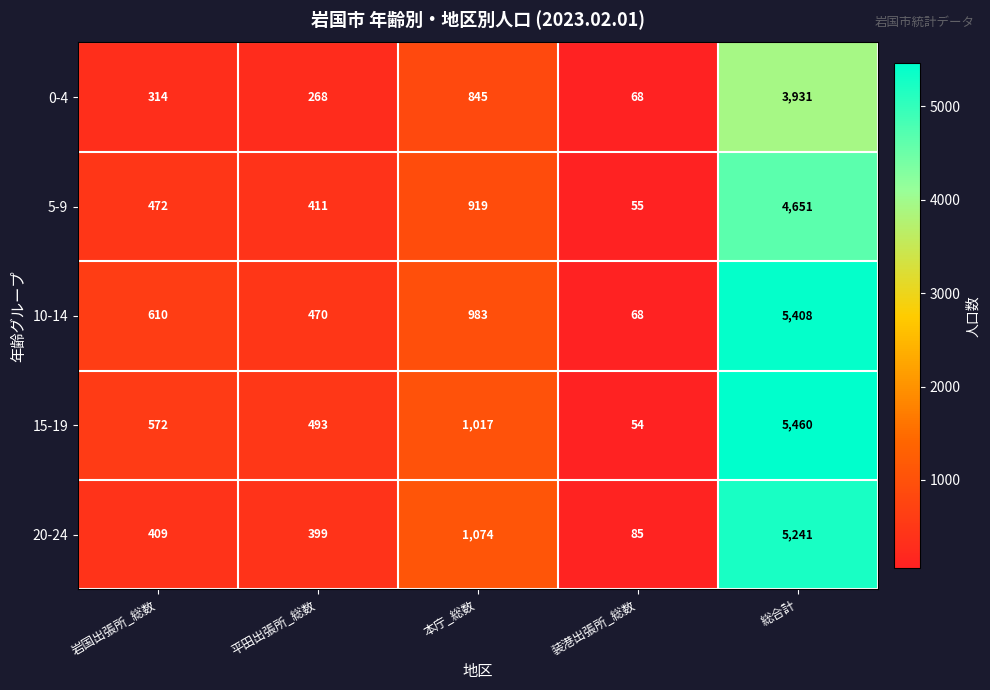

At which category does the chart reach its minimum across all series?

装港出張所_総数